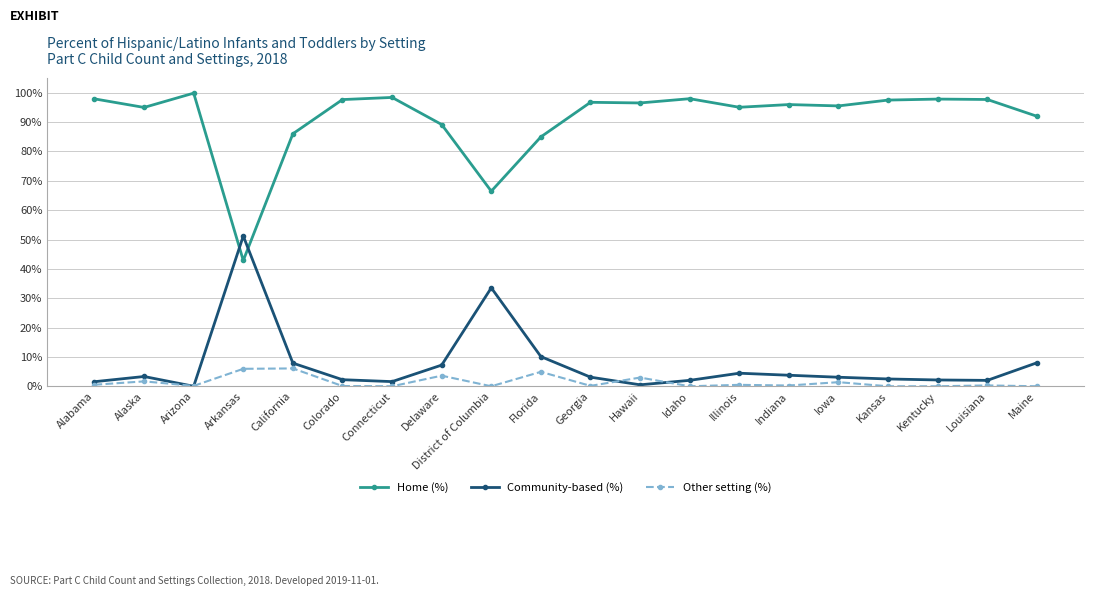

At which label does Home (%) reach its peak?

Arizona